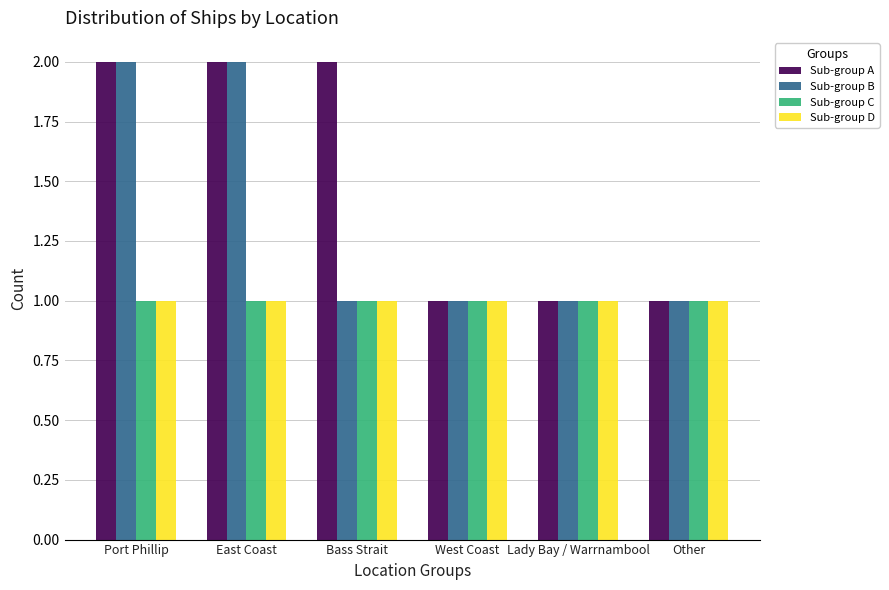

Which series has the largest total across all categories?

Sub-group A